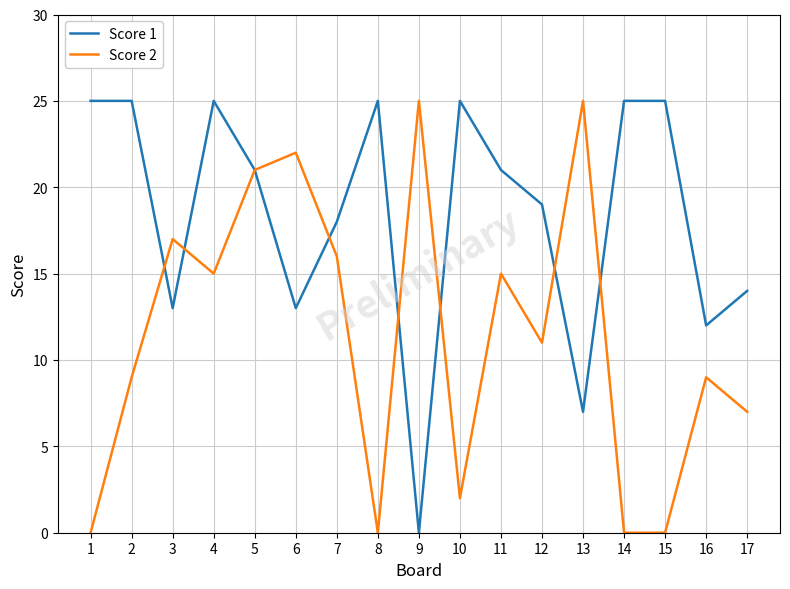

Is this an area chart (filled region under the line)?

No